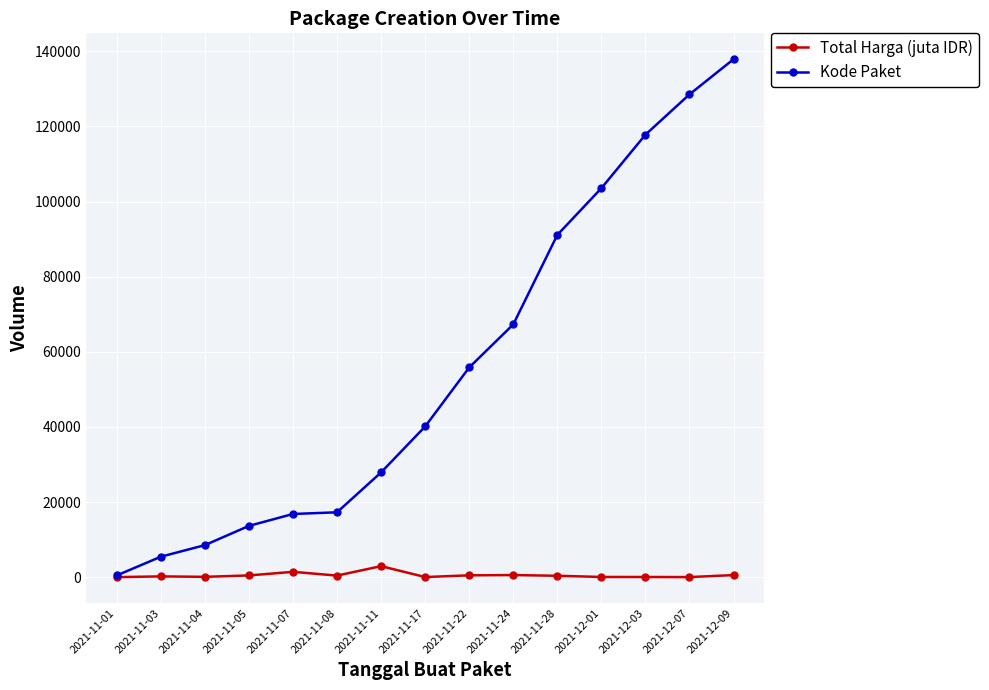

True or false: Kode Paket has a value of 27891.0 at 2021-11-11.

True